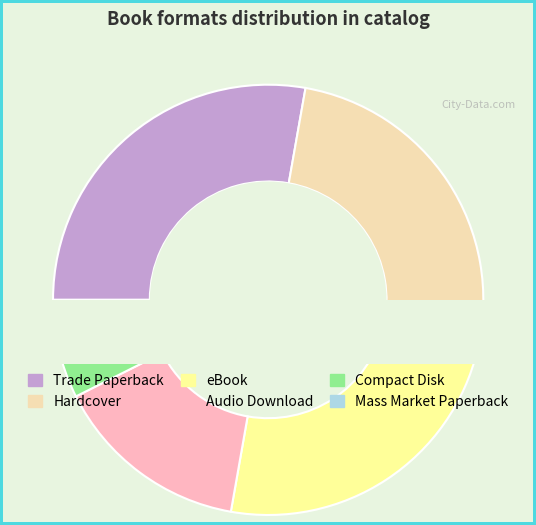

To the nearest percent, what portion does Compact Disk represent?

6%